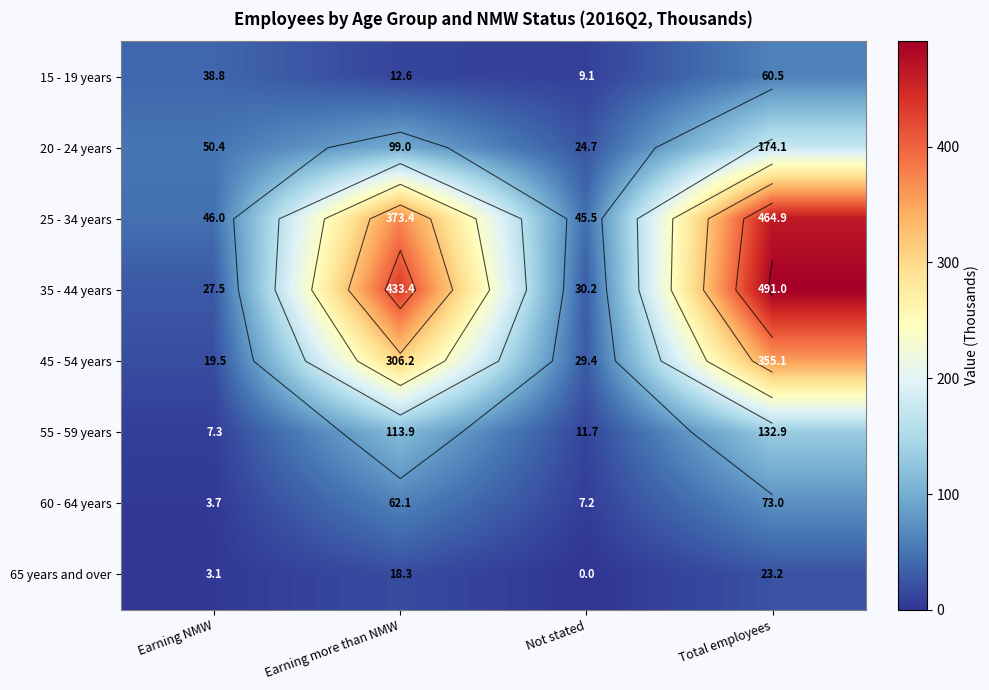

List the labels in order of 20 - 24 years value, smallest first.

Not stated, Earning NMW, Earning more than NMW, Total employees